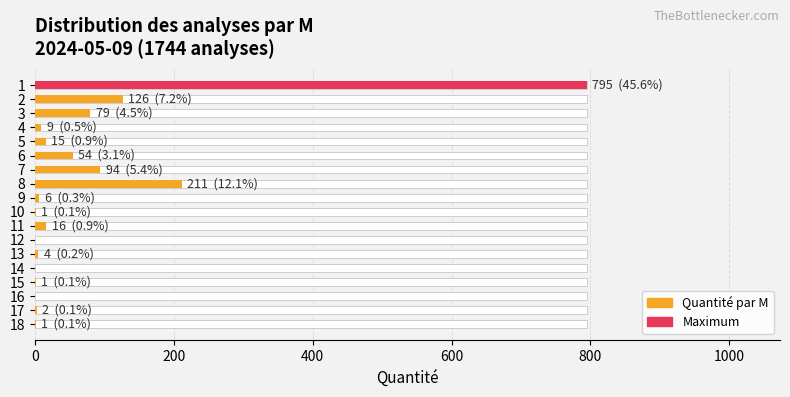

Reading left to right, list all the values displayed in this chart.

795	126	79	9	15	54	94	211	6	1	16	0	4	0	1	0	2	1